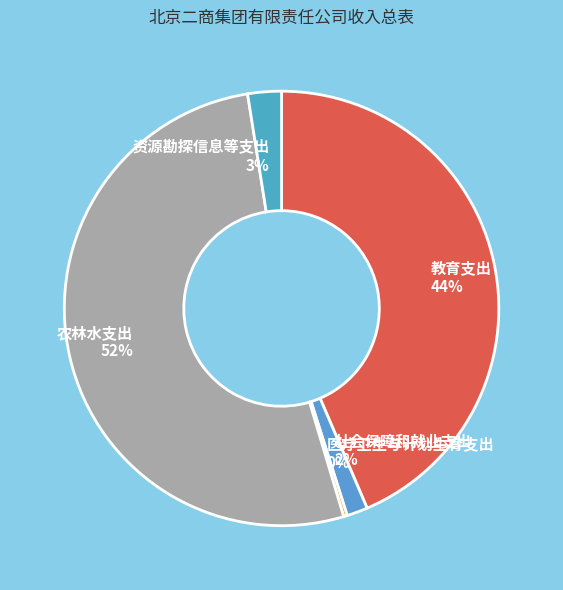

Between 社会保障和就业支出 and 农林水支出, which is larger?

农林水支出